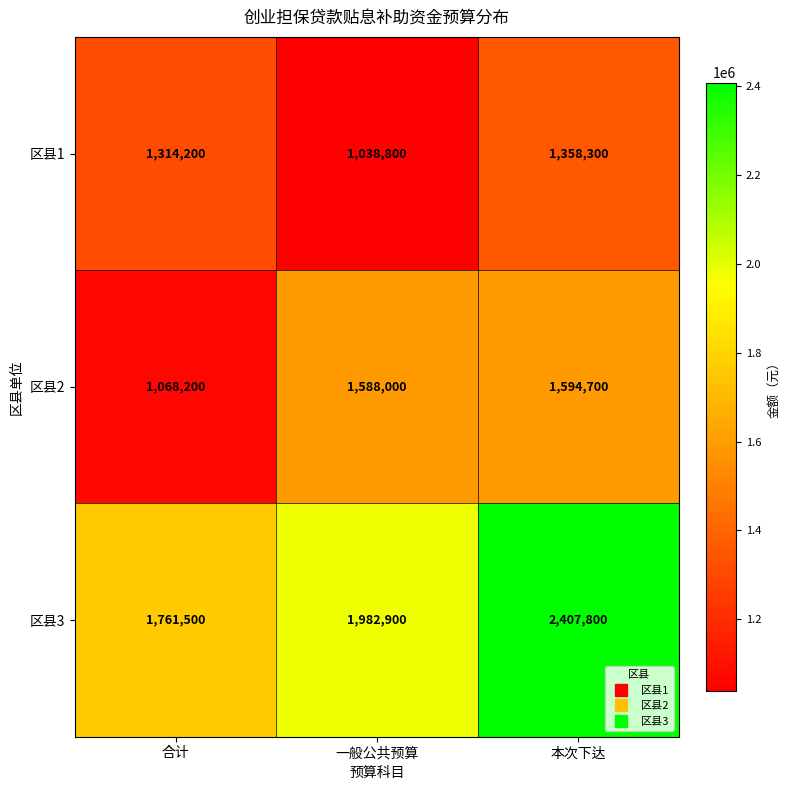

What is the maximum value shown in the chart?

2407800